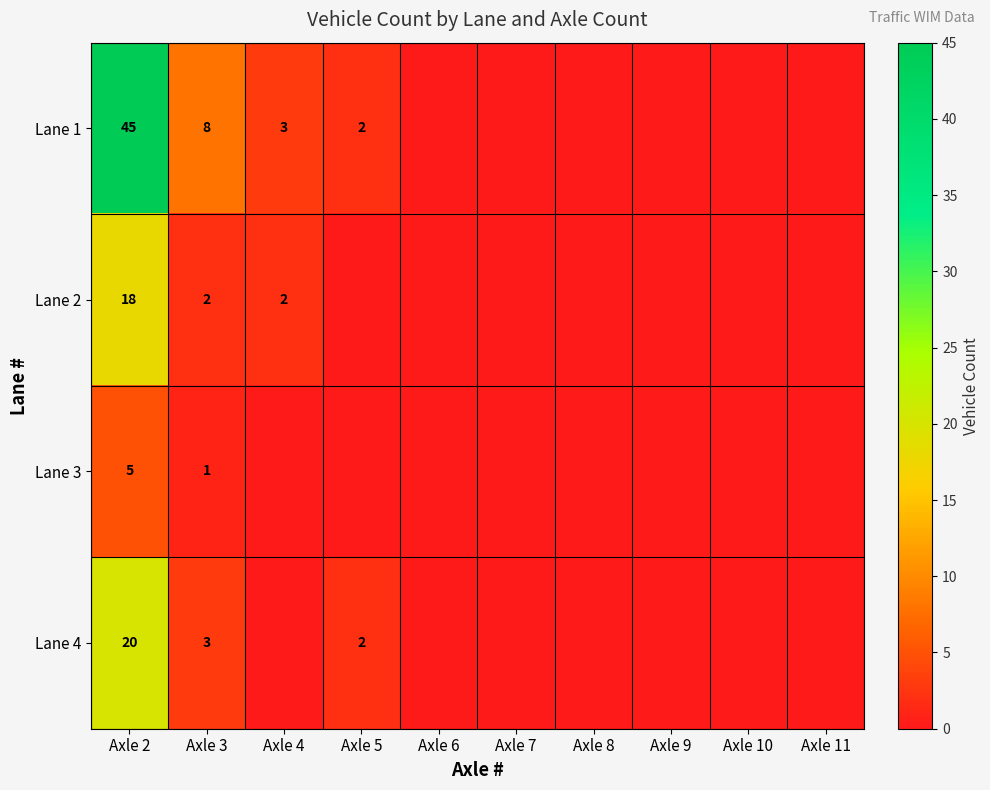

What is the total value across all series at Axle 2?

88